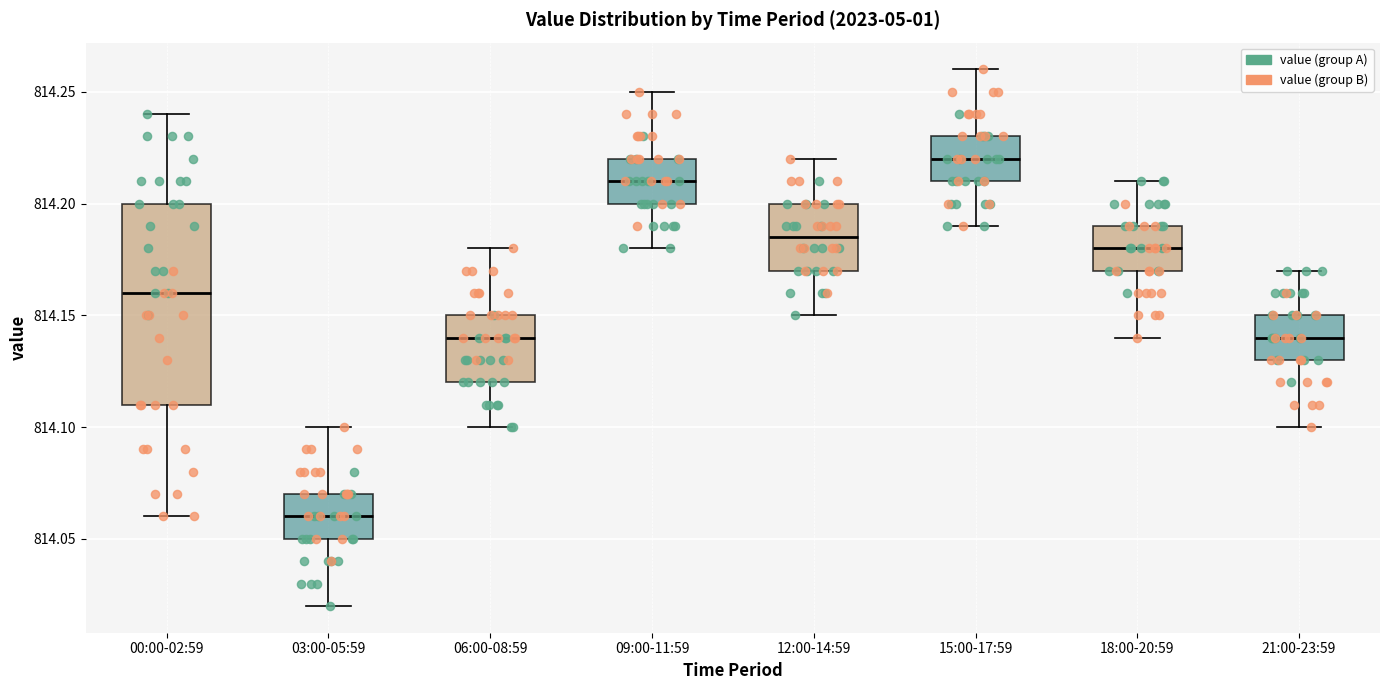

Which box is the tallest, from its lower edge to its upper edge?

00:00-02:59